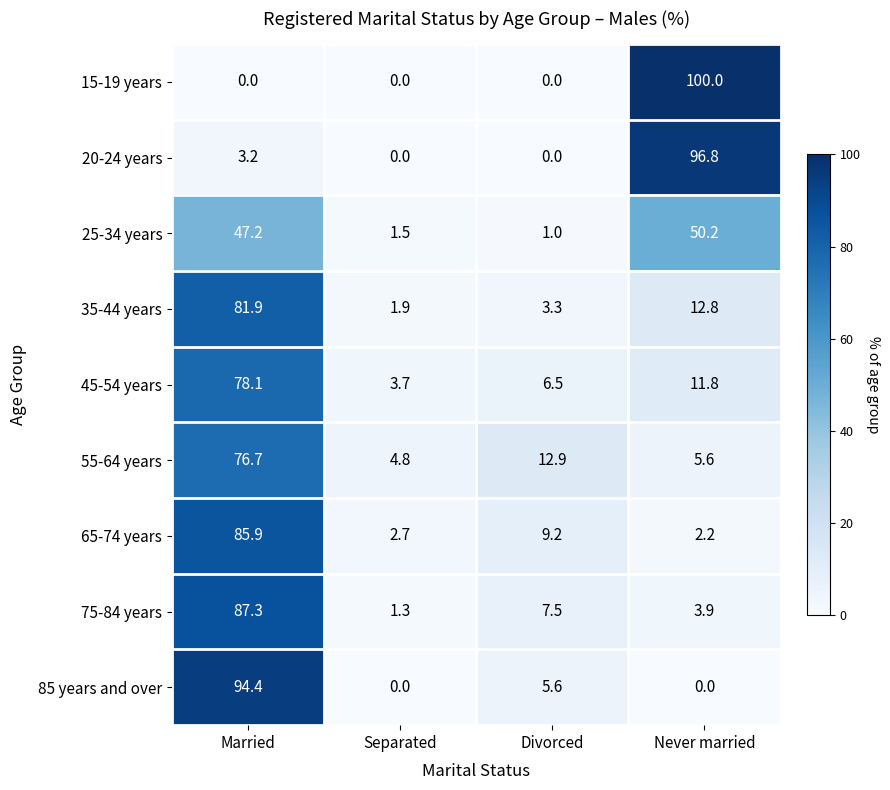

What is the highest value of the 75-84 years series?

87.3